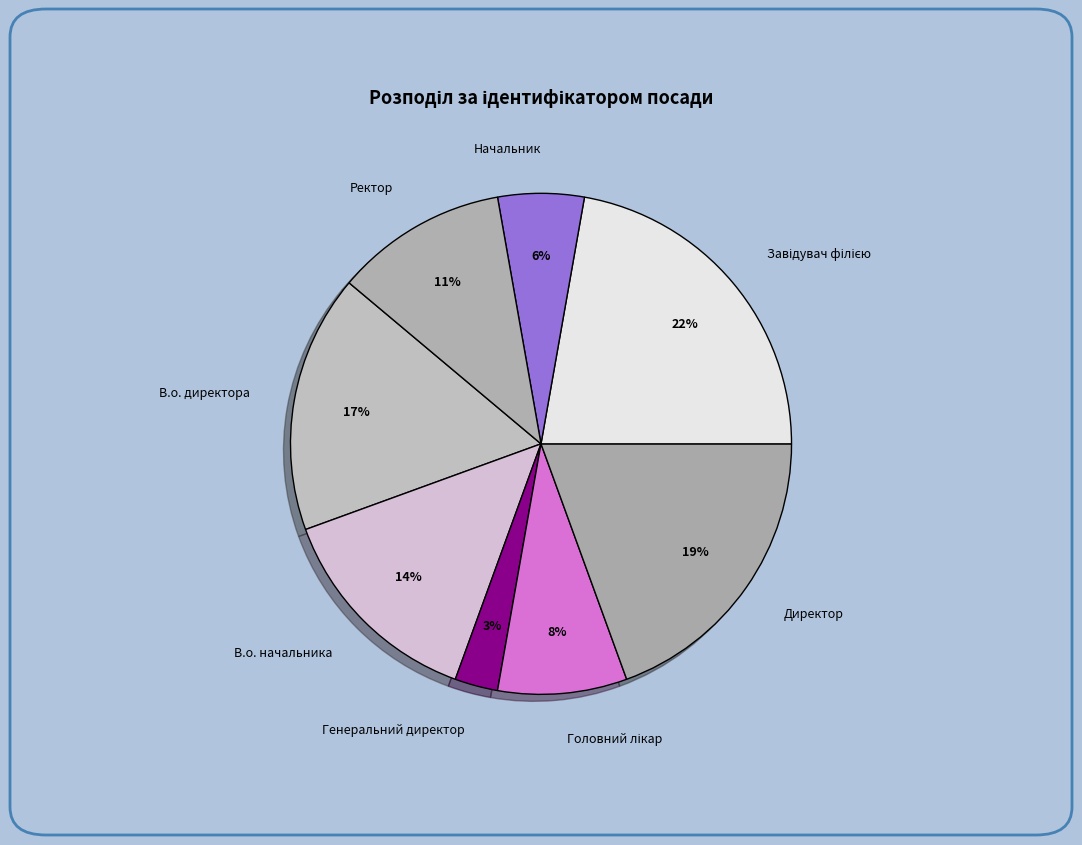

Does any single category account for the majority?

No